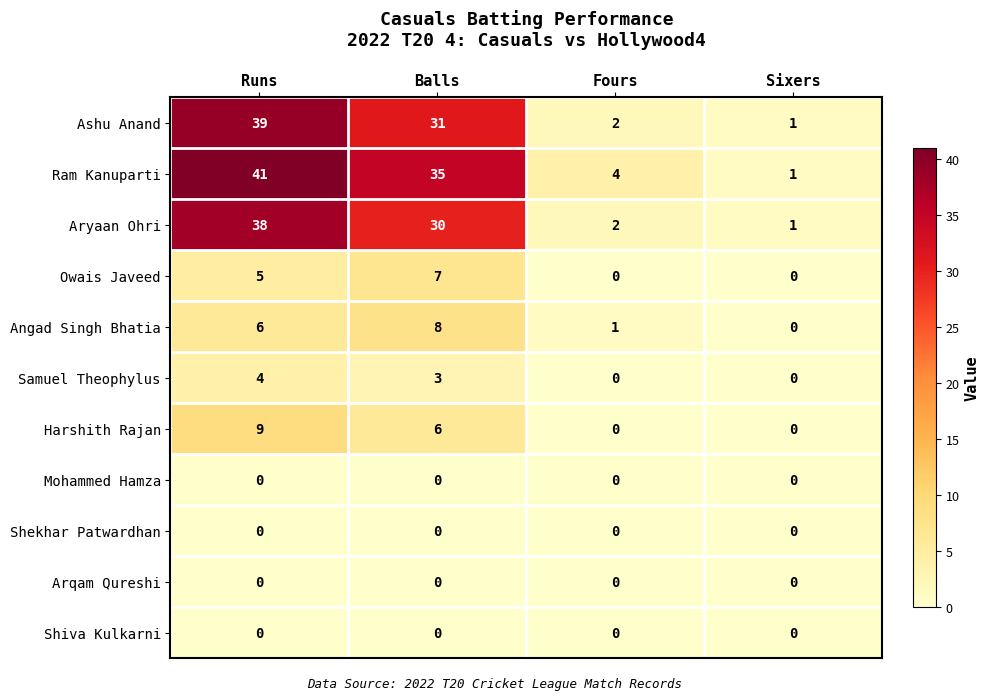

At which category is the sum across all series the highest?

Runs